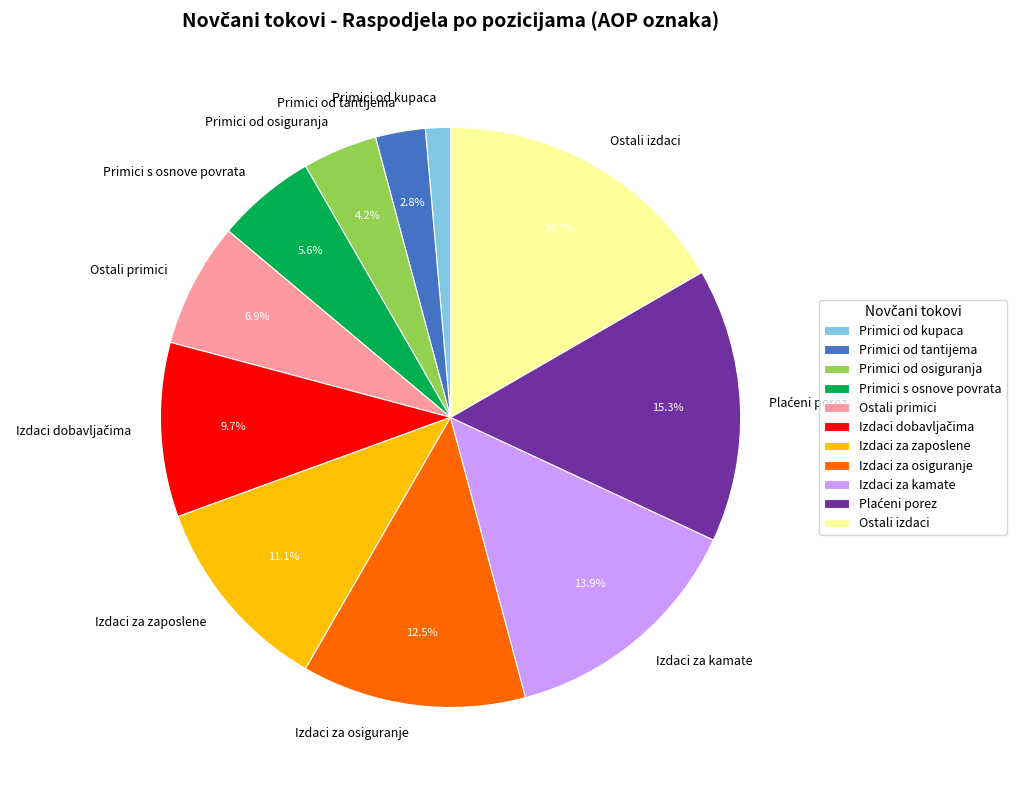

Between Ostali izdaci and Primici od kupaca, which is larger?

Ostali izdaci